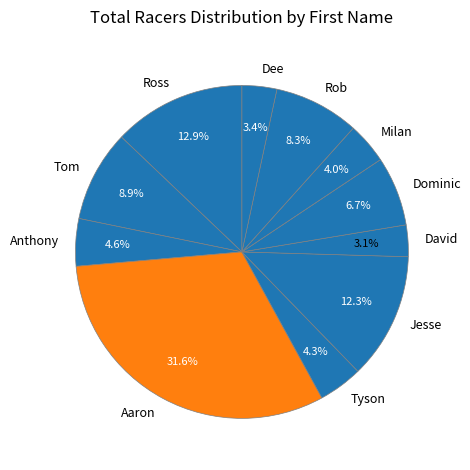

Does Tyson represent more than half of the total?

No